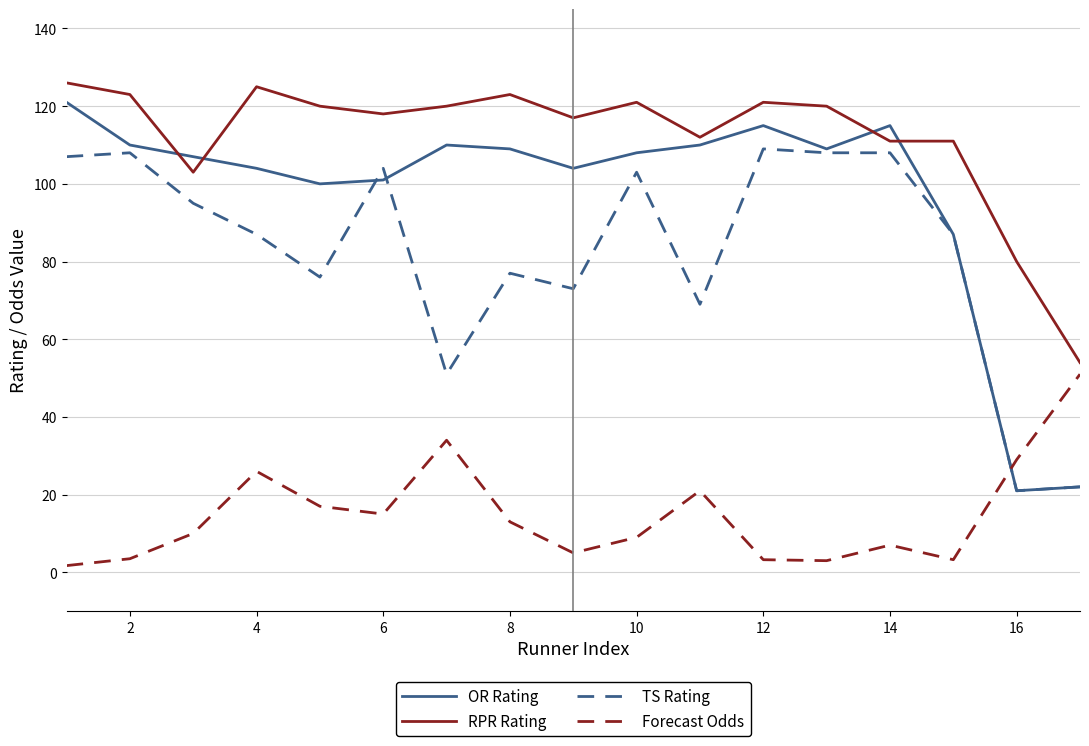

Which series has the largest total across all categories?

RPR Rating